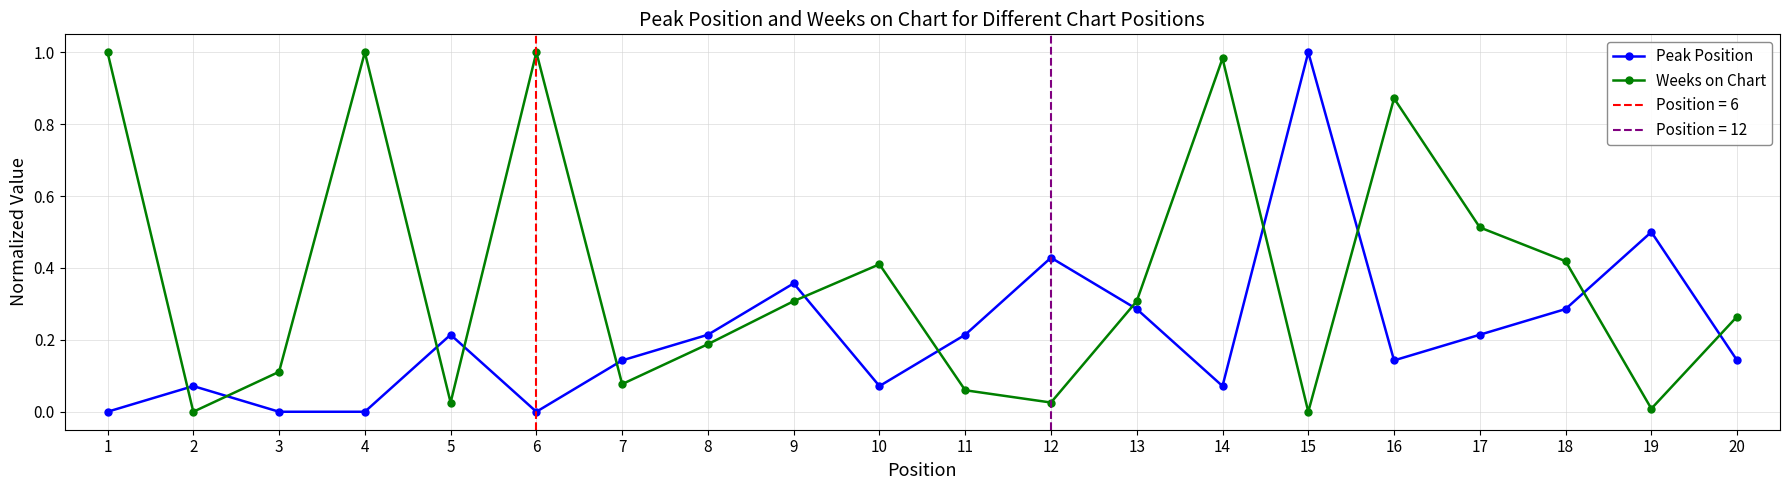

What is the total value across all series at 18?

0.7